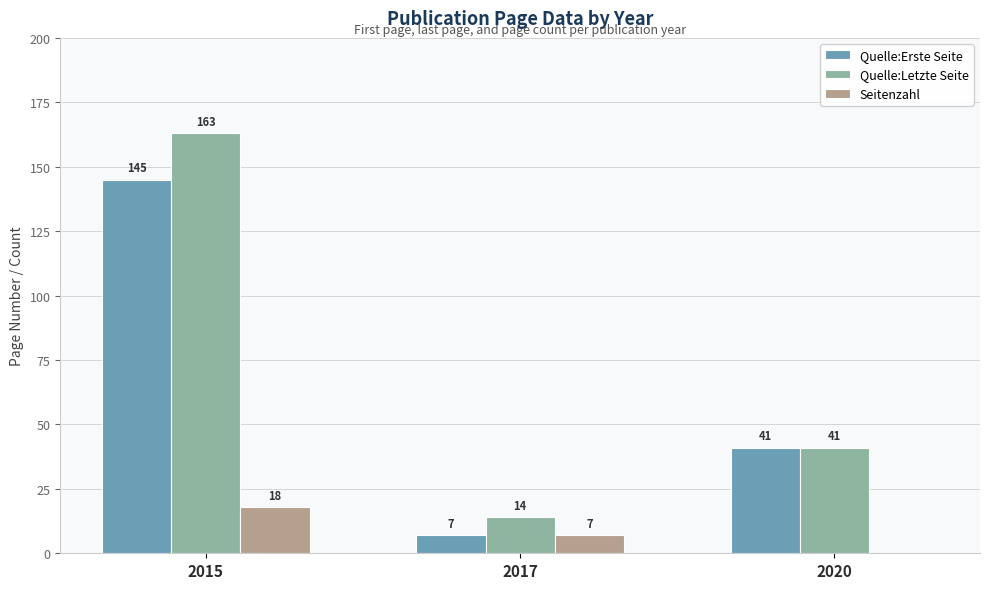

How many groups of bars are there?

3